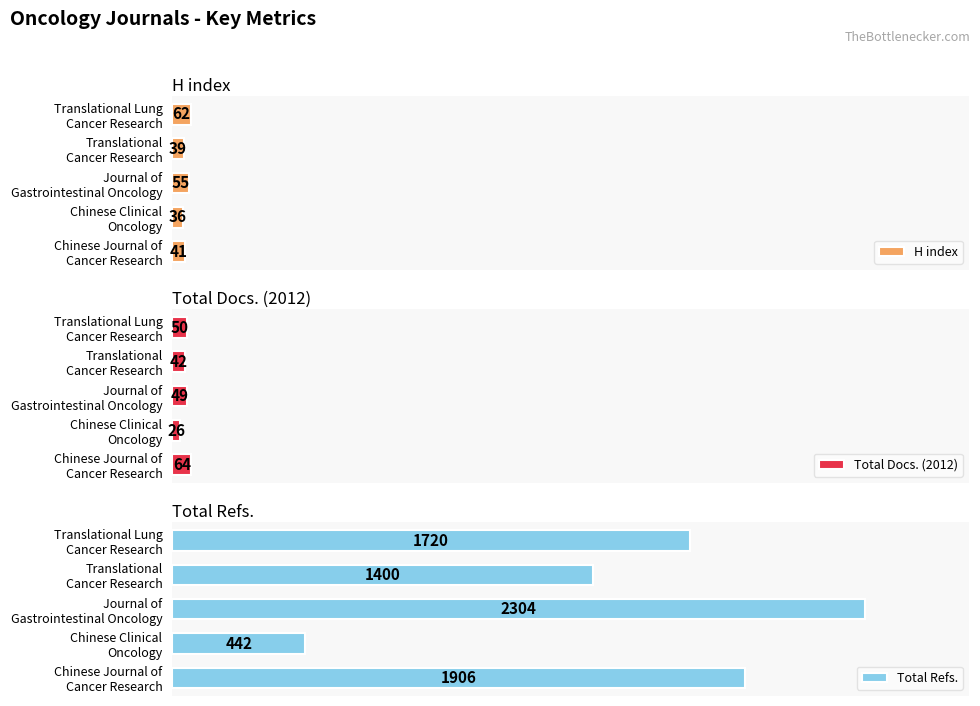

What is the minimum value for Total Docs. (2012)?

26